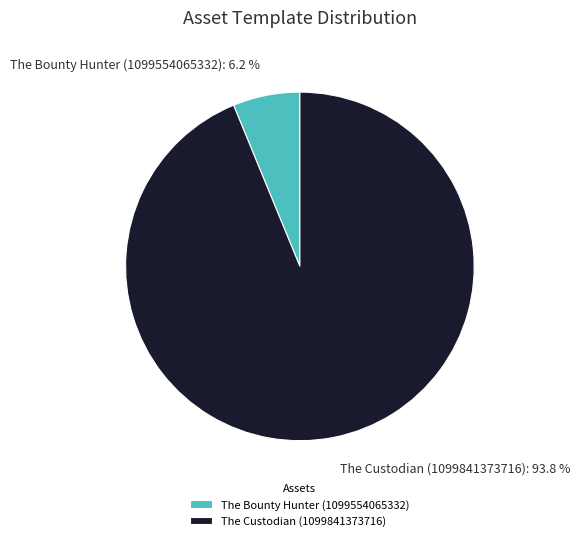

How many segments does this pie chart have?

2